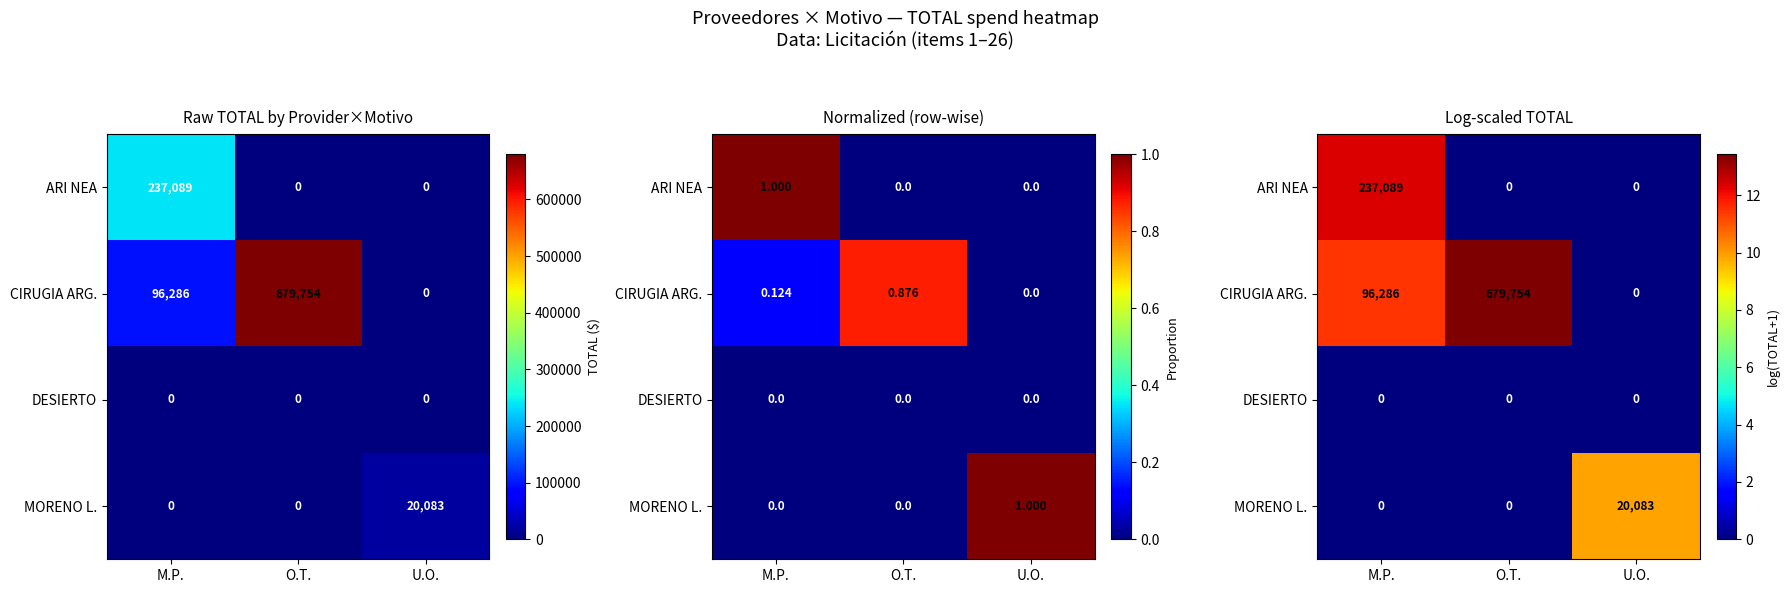

List the labels in order of ARI NEA value, largest first.

M.P., O.T., U.O.